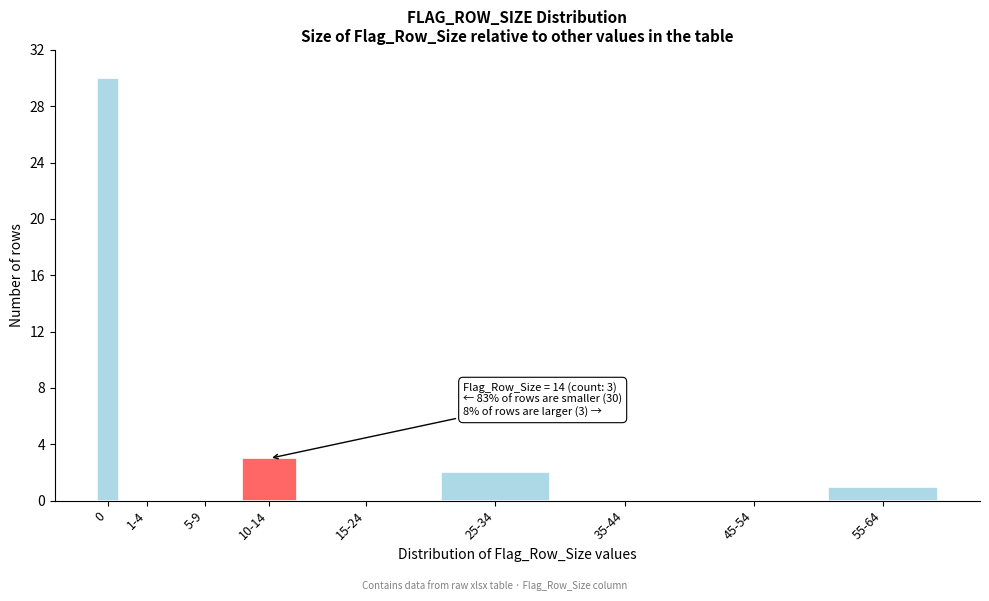

Reading left to right, transcribe all the data shown in this chart.

0=30	1-4=0	5-9=0	10-14=3	15-24=0	25-34=2	35-44=0	45-54=0	55-64=1